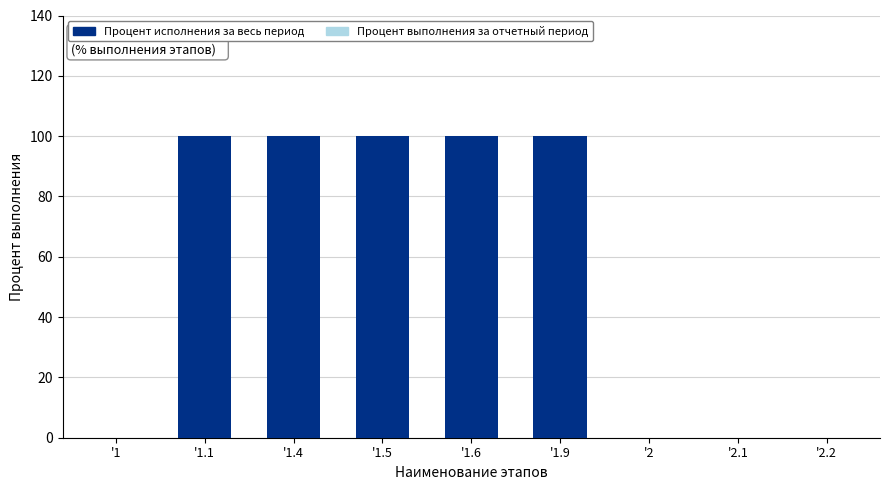

The value at '1.1 is 174. True or false?

False